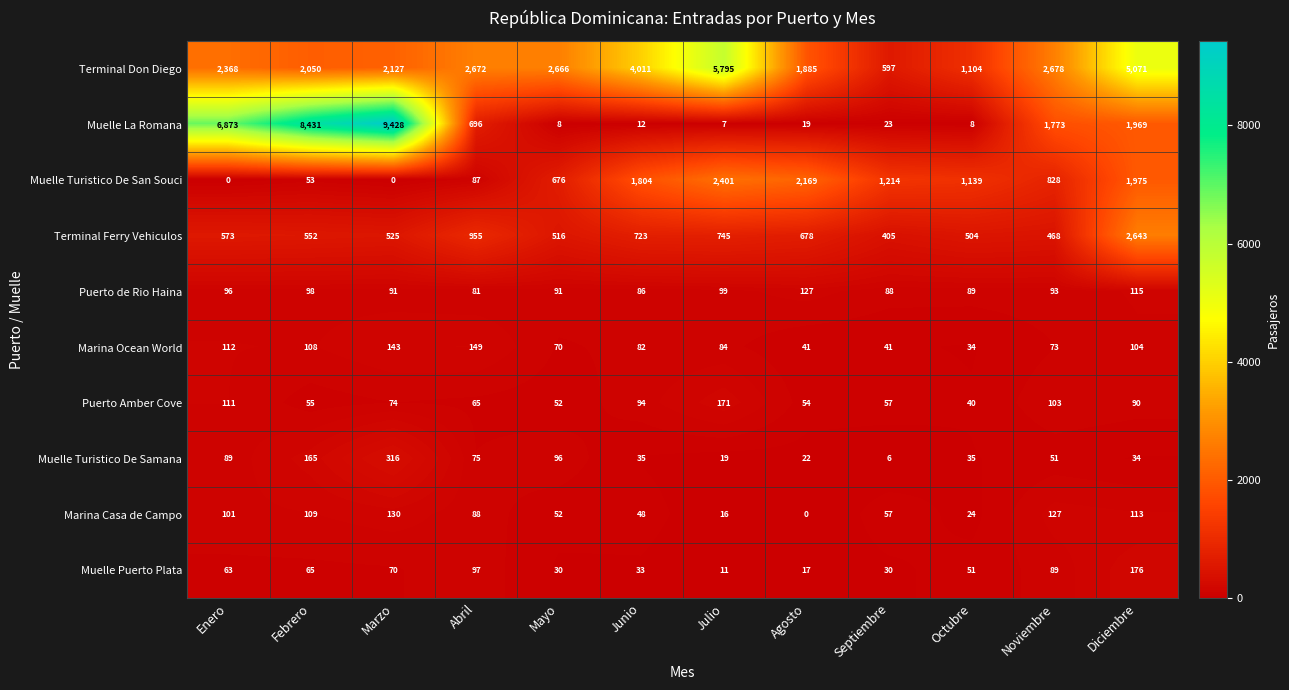

What is the spread (max minus min) of values at Octubre?

1131